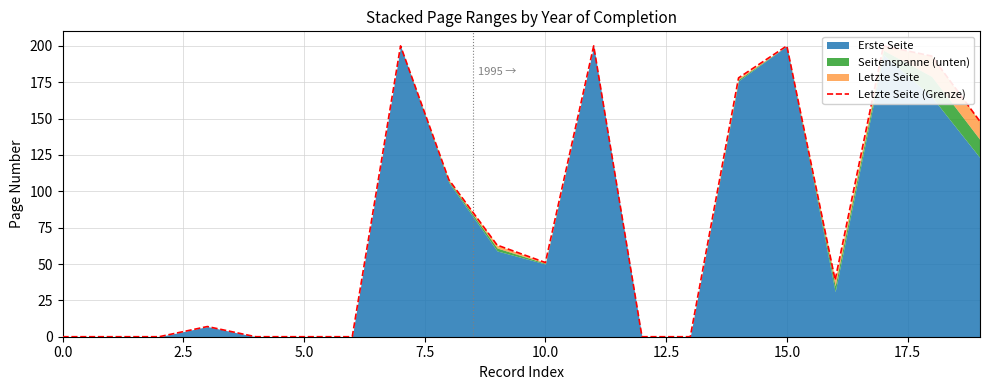

Approximately how many times larger is the value at 16 compared to 10?

0.8